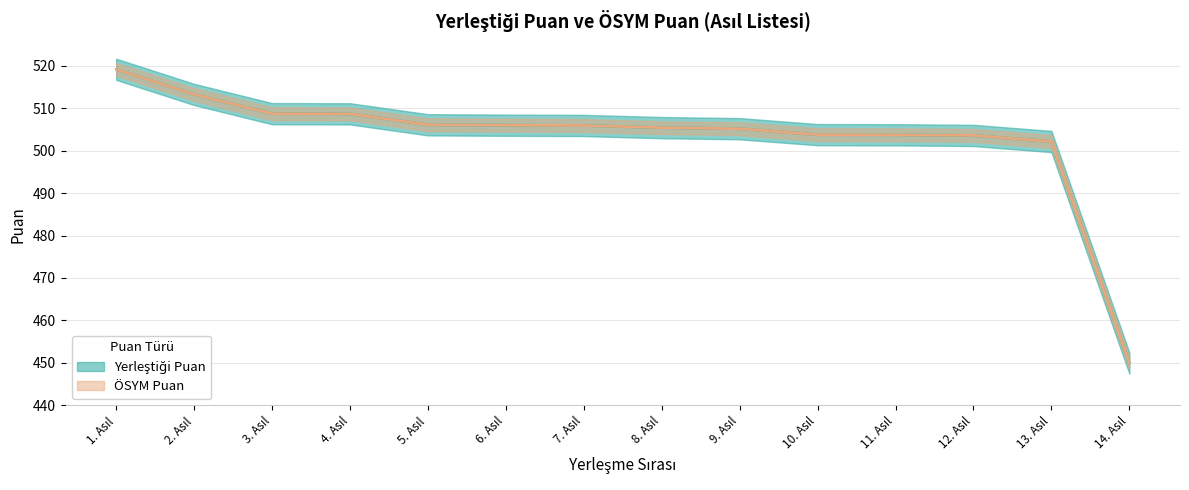

Is it true that ÖSYM Puan equals 130.0 at 5. Asıl?

False